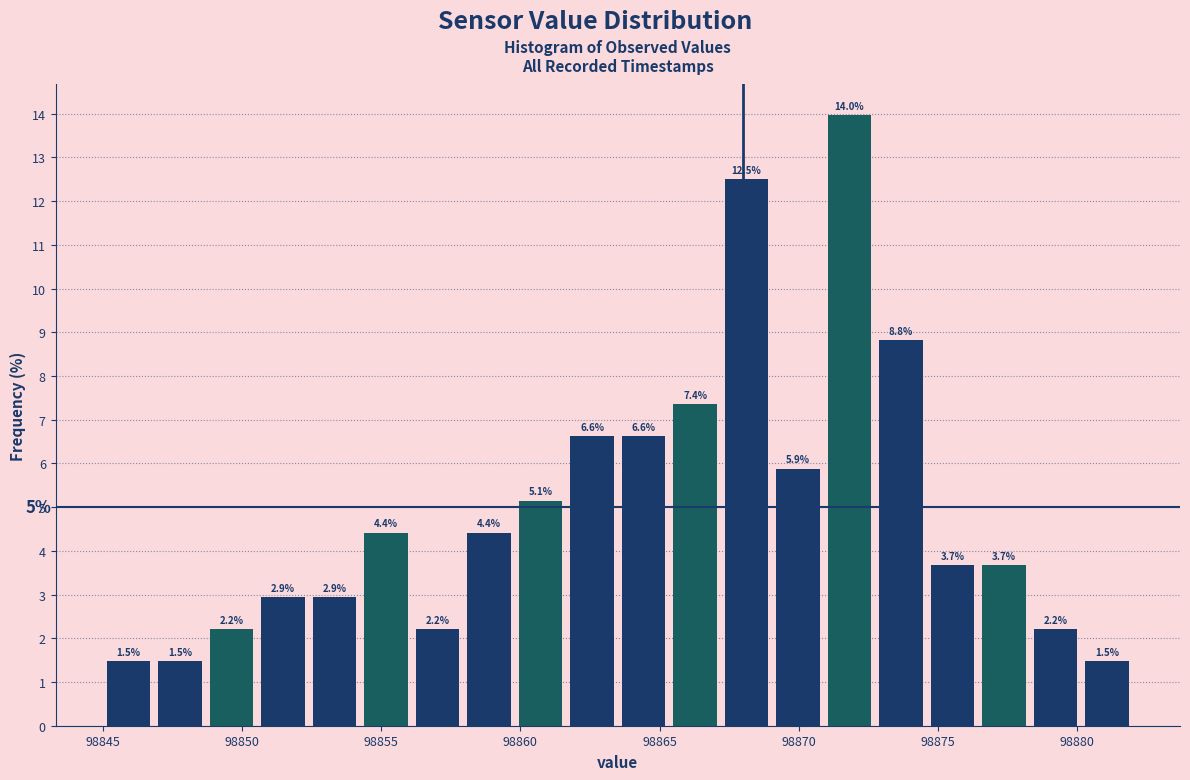

Around what value on the x-axis is the tallest bar? Give the approximate position of its centre, as read against the axis.

98872.0